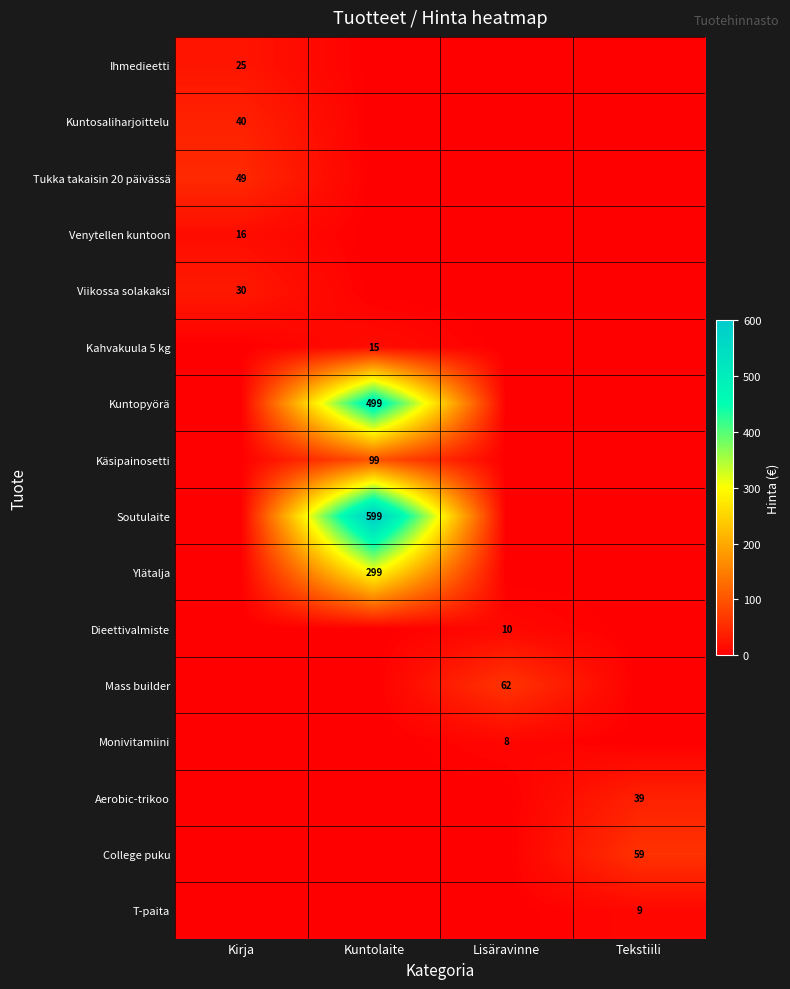

True or false: Soutulaite has a value of 599 at Kuntolaite.

True